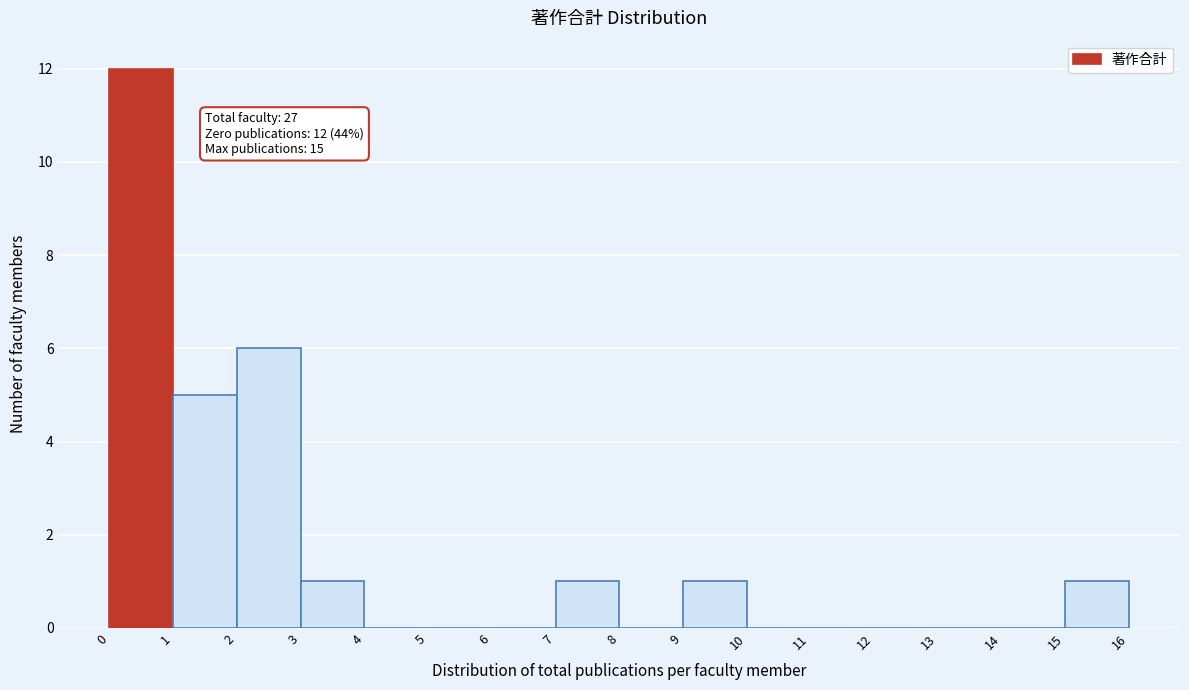

Over which range of the x-axis is the bar tallest?

0 to 1